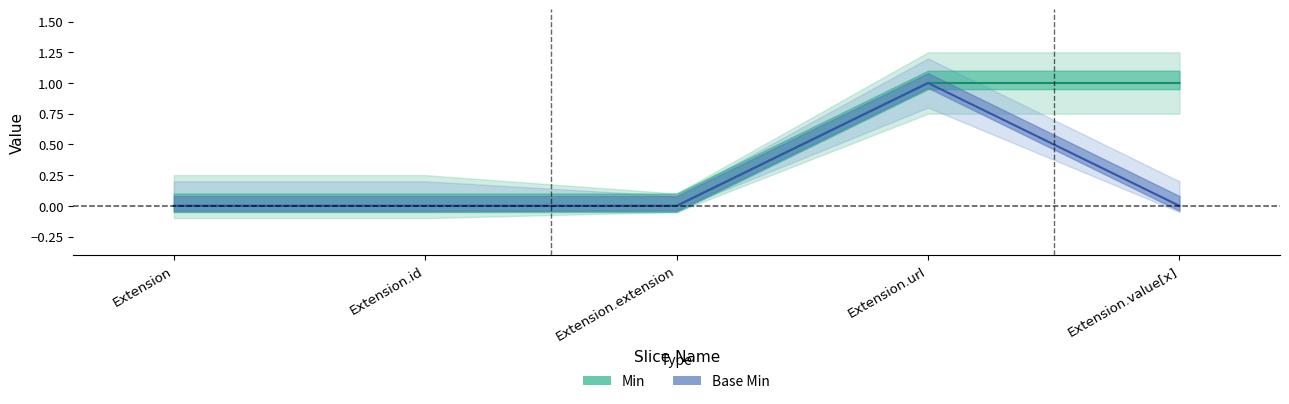

Is it true that Base Min equals 0 at Extension.value[x]?

True